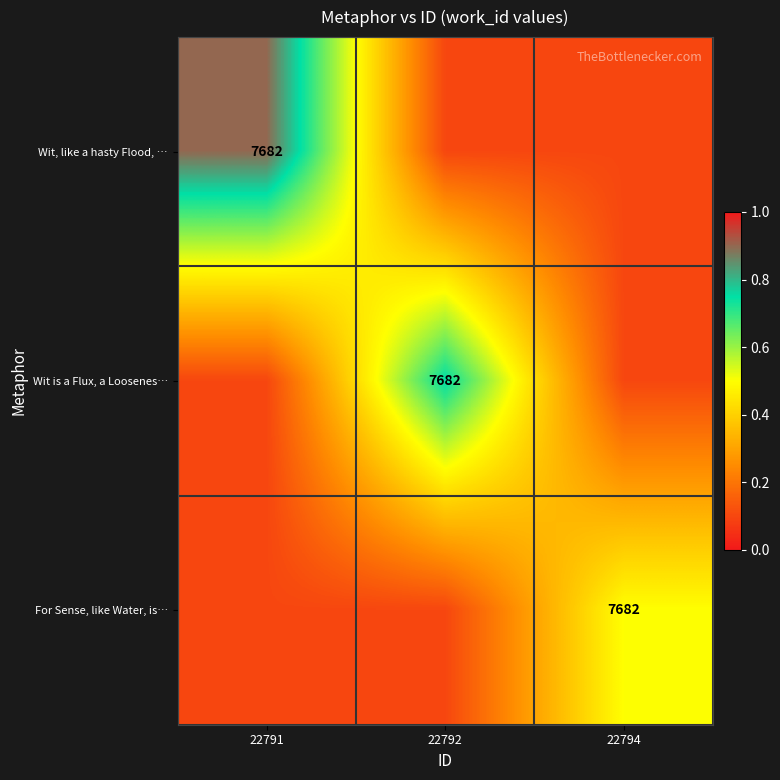

Is it true that Wit is a Flux, a Loosenes… equals 7682.0 at 22792?

True